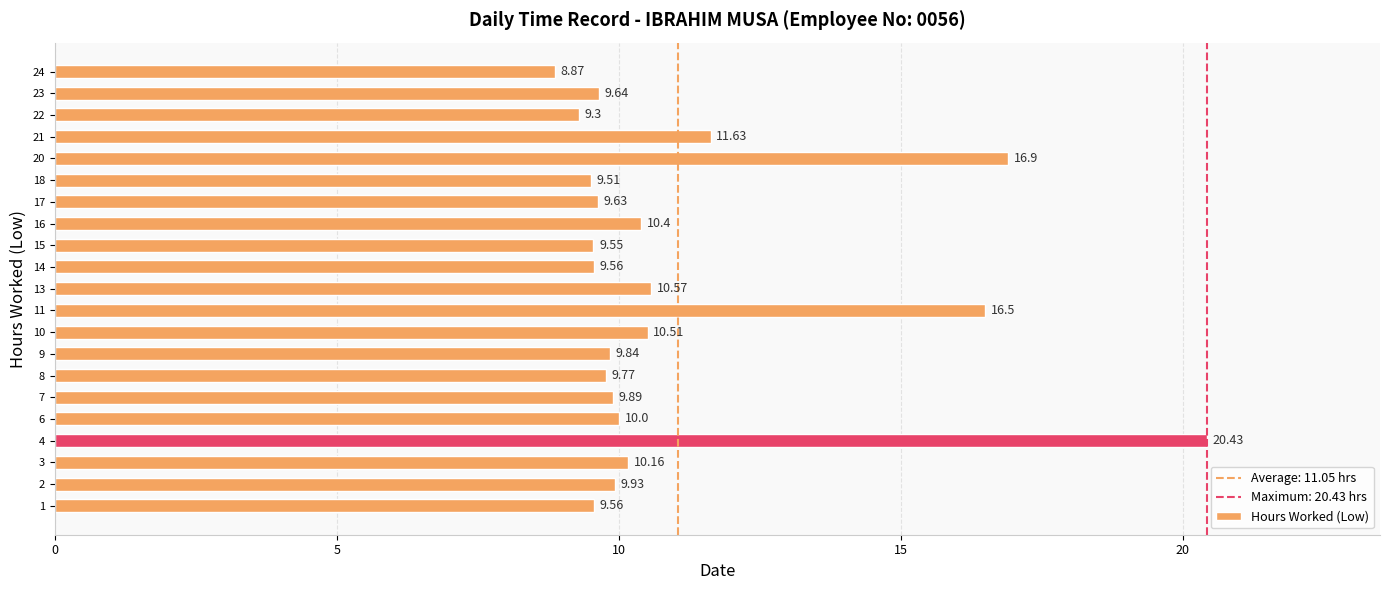

What is the sum of the values at 4 and 14?

30.0